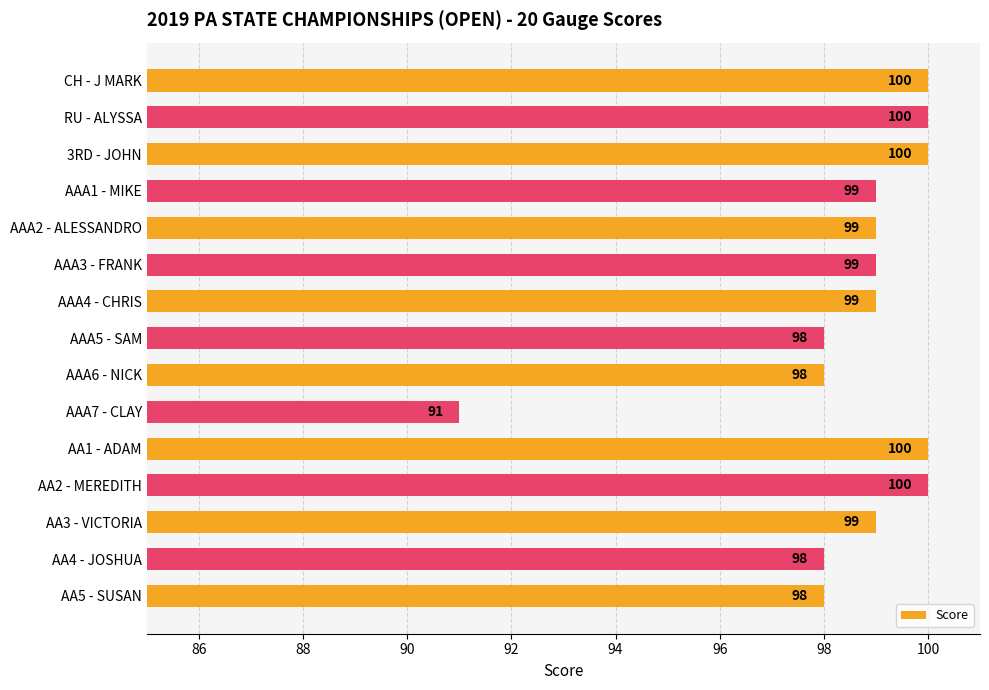

What is the value of the 12th bar from the top?

100